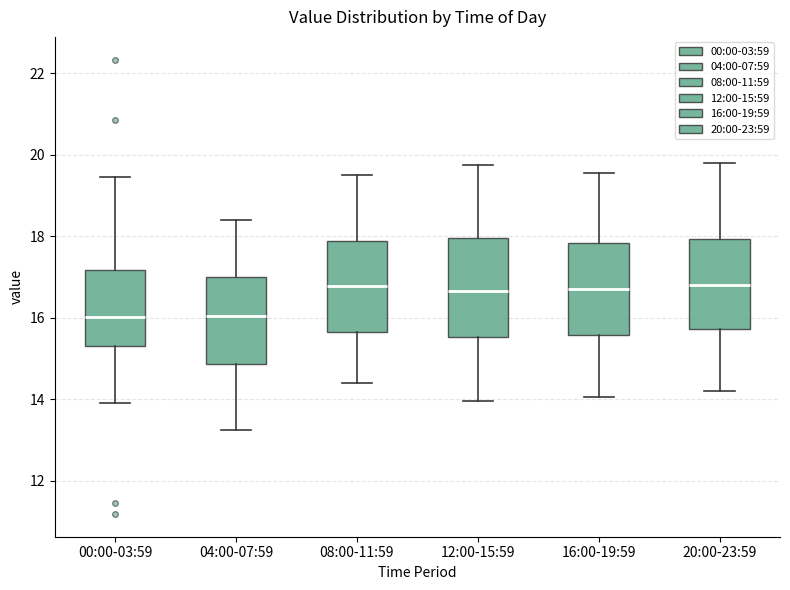

Reading left to right, read every box against the y-axis: the position of its median line, the range the box covers, and the ends of its whiskers. The values are not printed on the chart, so give them approximately, as read against the axis.

00:00-03:59: median 16.0, box 15.4 to 17.2, whiskers 14.0 to 19.4
04:00-07:59: median 16.0, box 14.8 to 17.0, whiskers 13.2 to 18.4
08:00-11:59: median 16.8, box 15.6 to 17.8, whiskers 14.4 to 19.6
12:00-15:59: median 16.6, box 15.6 to 18.0, whiskers 14.0 to 19.8
16:00-19:59: median 16.8, box 15.6 to 17.8, whiskers 14.0 to 19.6
20:00-23:59: median 16.8, box 15.8 to 18.0, whiskers 14.2 to 19.8